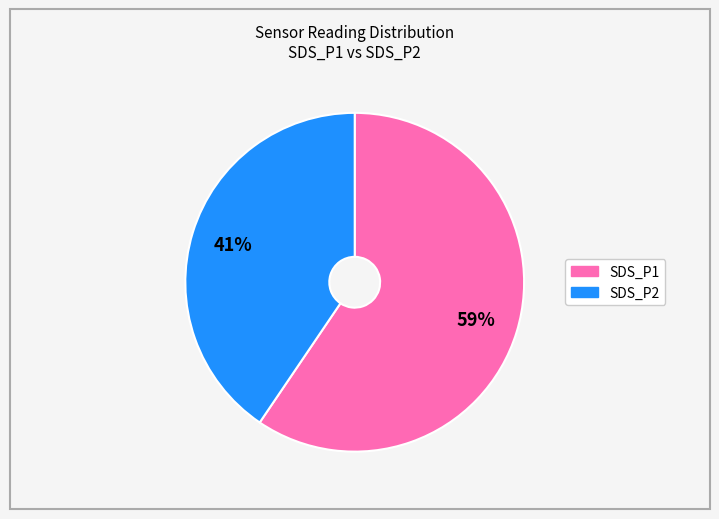

What is the largest slice in the pie chart?

SDS_P1